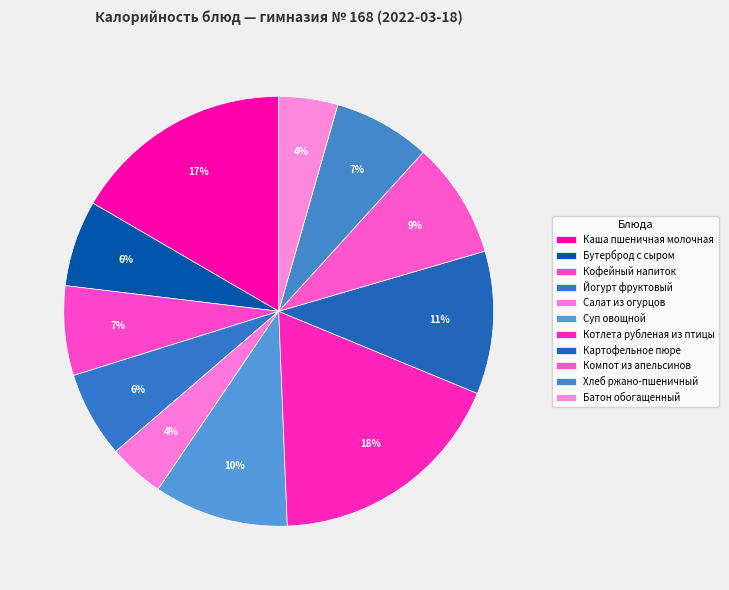

Does any single category account for the majority?

No